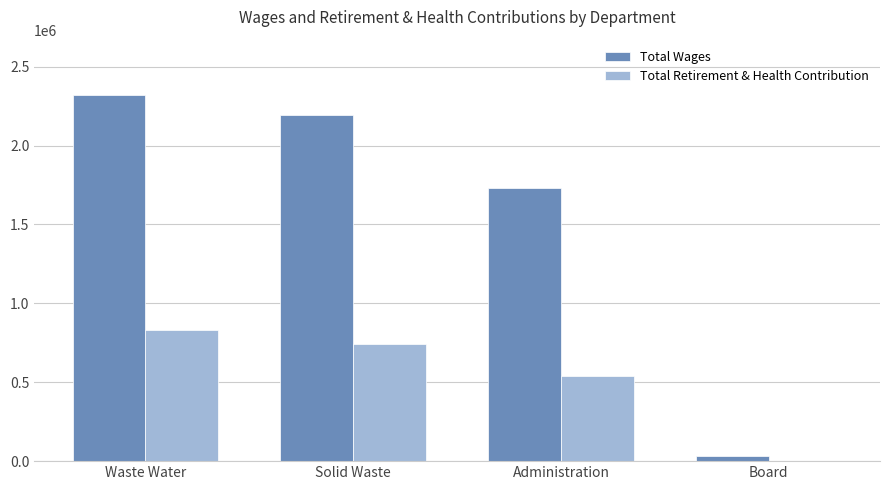

The value of Total Retirement & Health Contribution at Solid Waste is 742520. True or false?

True